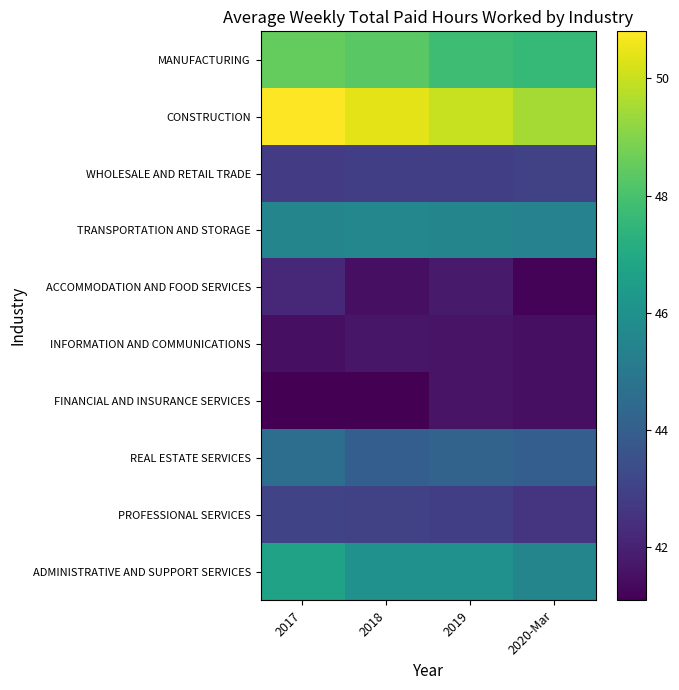

Rank the series by their maximum value, from highest to lowest.

CONSTRUCTION, MANUFACTURING, ADMINISTRATIVE AND SUPPORT SERVICES, TRANSPORTATION AND STORAGE, REAL ESTATE SERVICES, PROFESSIONAL SERVICES, WHOLESALE AND RETAIL TRADE, ACCOMMODATION AND FOOD SERVICES, INFORMATION AND COMMUNICATIONS, FINANCIAL AND INSURANCE SERVICES